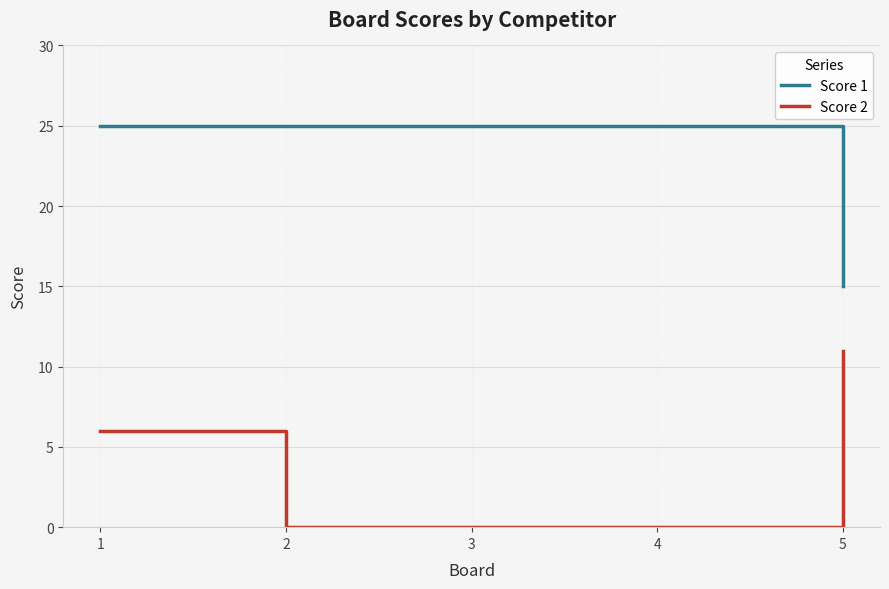

Reading right to left, extract all data points from this chart.

Score 1: 5=15	4=25	3=25	2=25	1=25
Score 2: 5=11	4=0	3=0	2=0	1=6